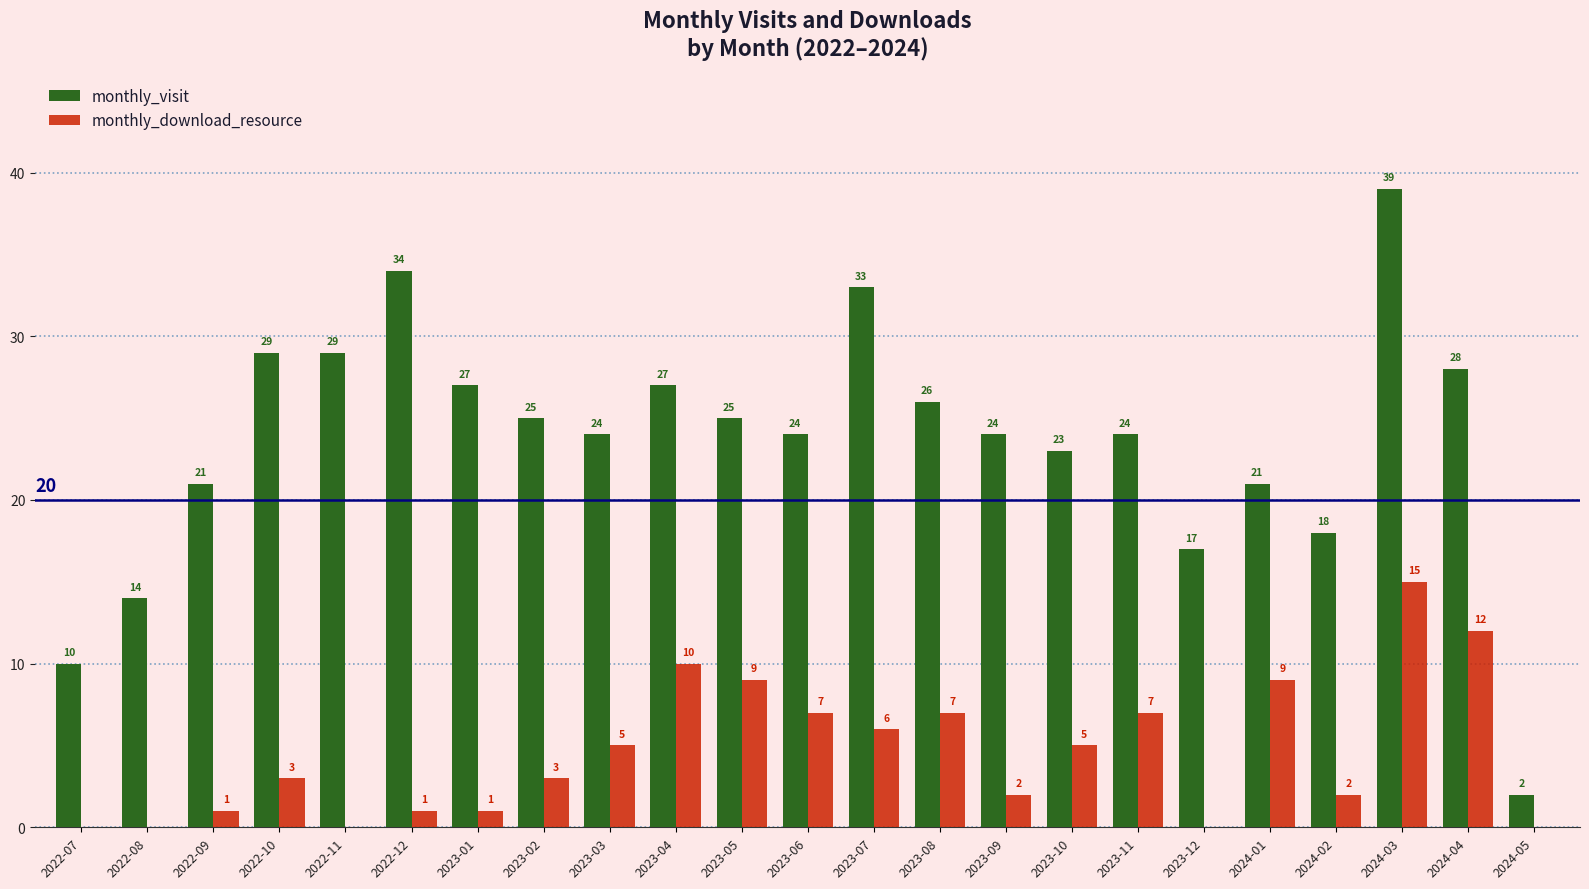

At which label does monthly_download_resource reach its peak?

2024-03